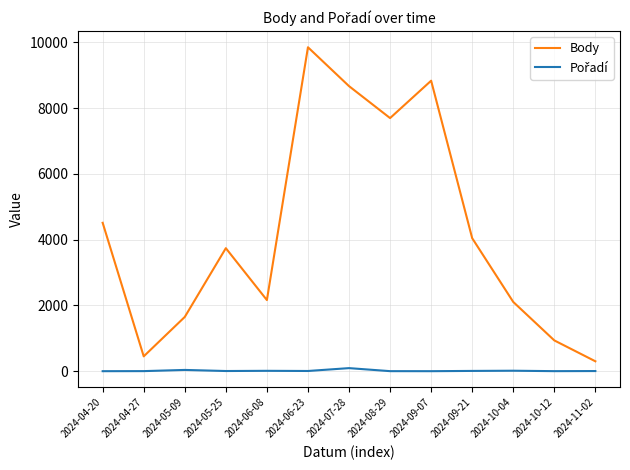

Which series has the largest range (max minus min)?

Body